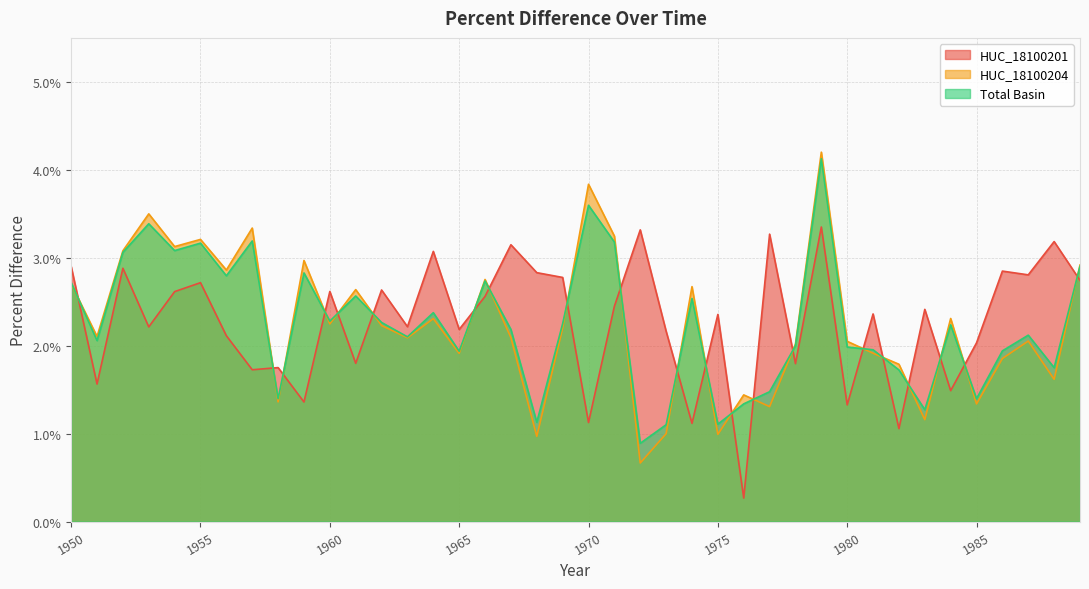

At which label is Total Basin closest to 0?

1972